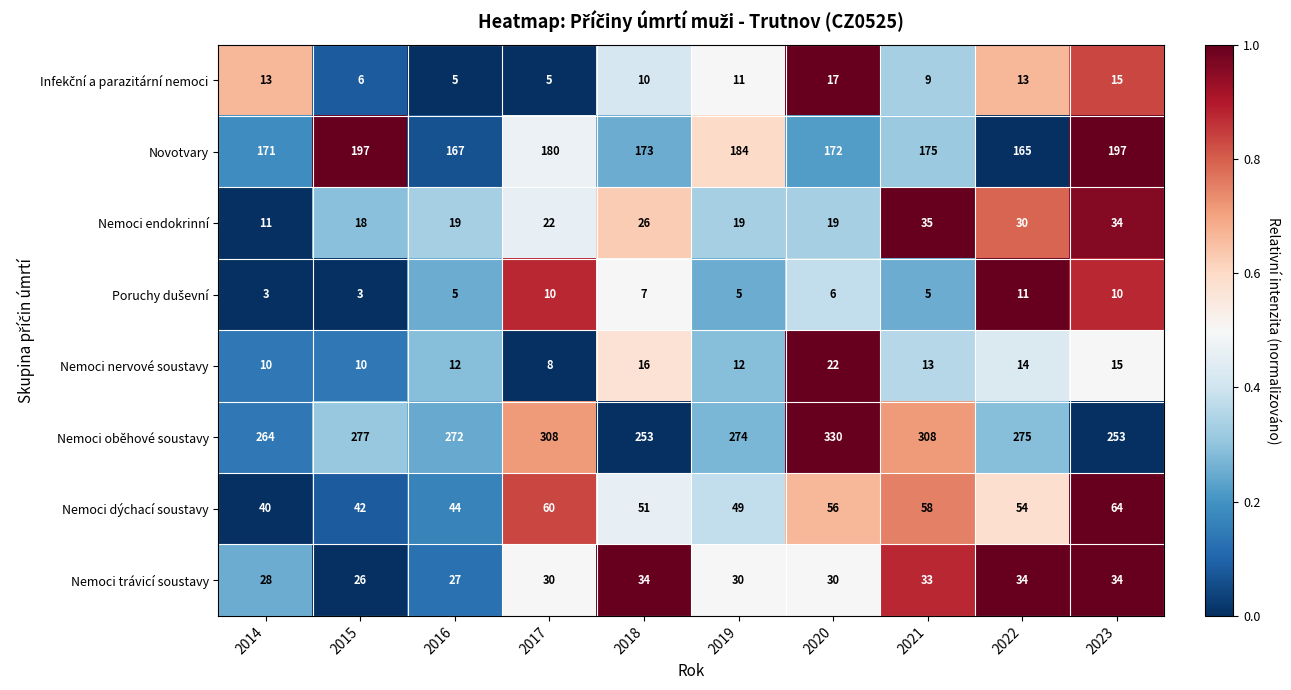

At which category is the sum across all series the highest?

2020